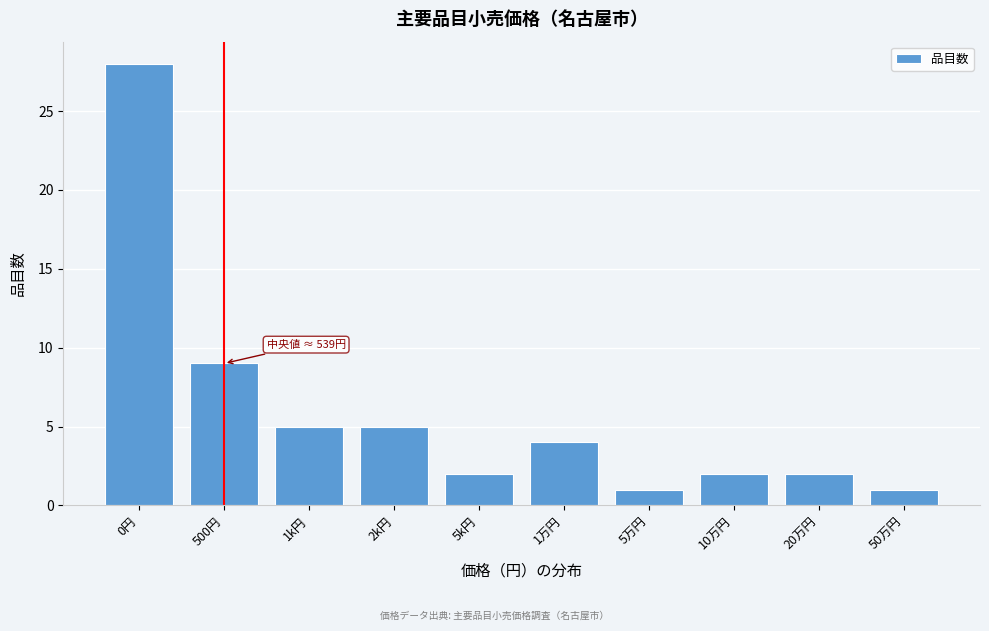

Reading left to right, list all the values displayed in this chart.

28	9	5	5	2	4	1	2	2	1